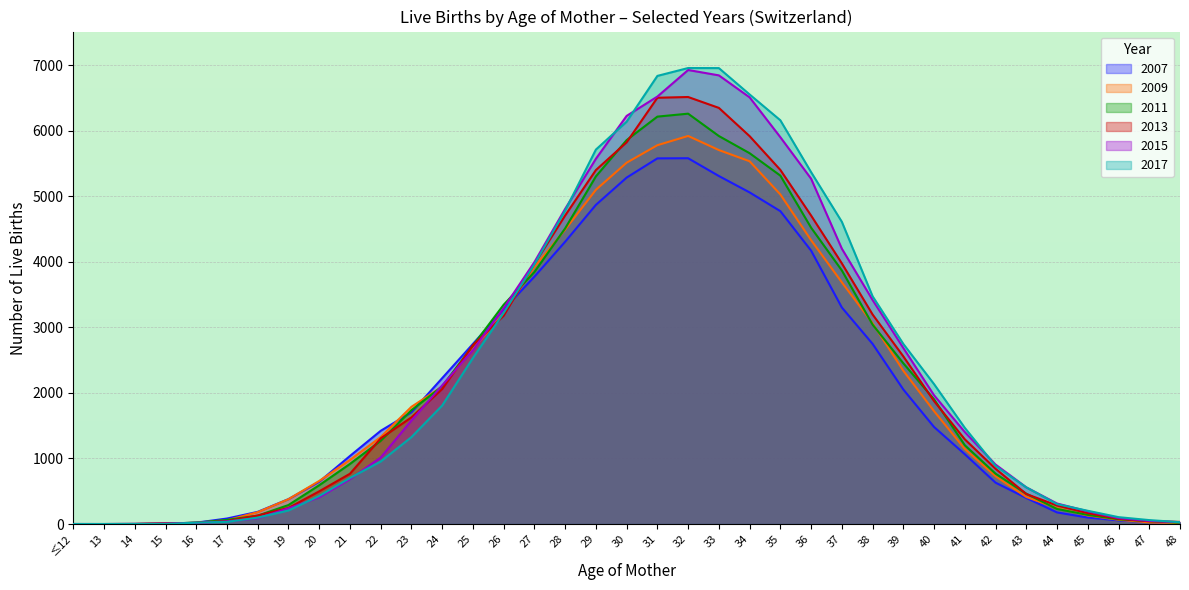

What is the difference between the second highest and minimum values in the 2015 (col_45) series?

6843